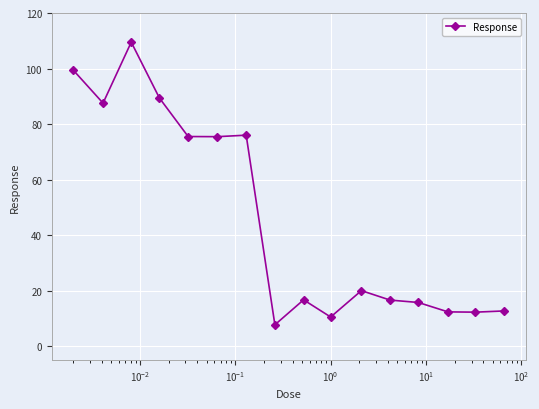

What is the difference between the maximum and minimum values?

101.8